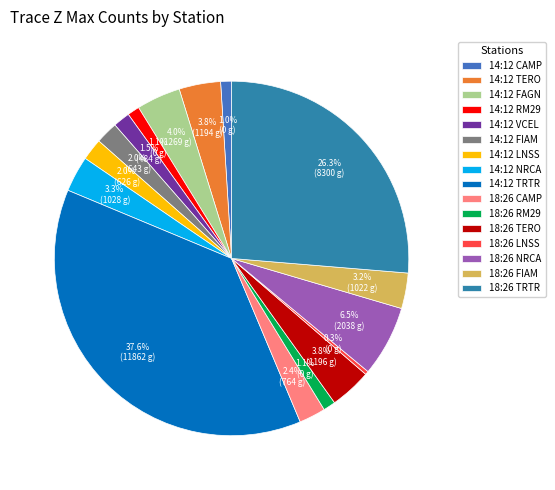

What percentage do 14:12 LNSS and 14:12 RM29 together represent?

3.1%